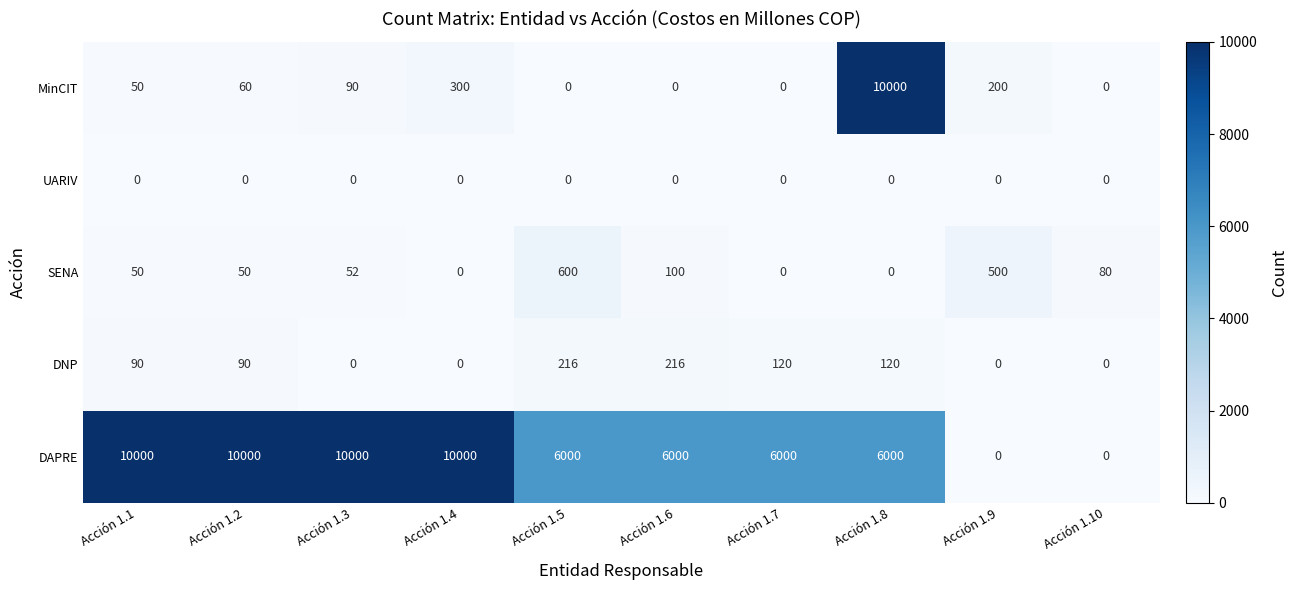

What is the total value across all series at Acción 1.9?

700